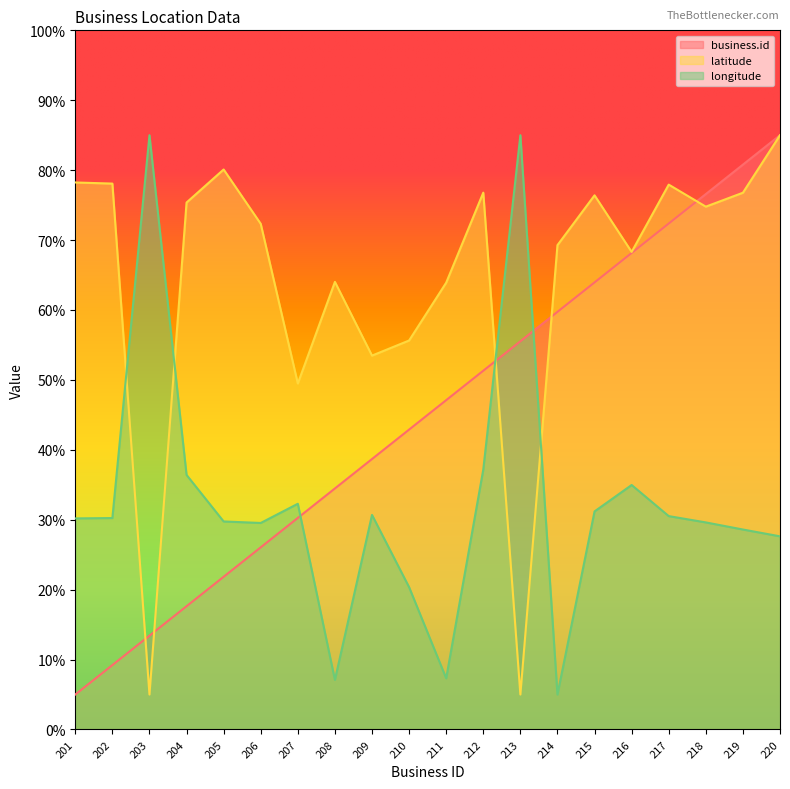

Does the chart display data point markers on the line(s)?

No